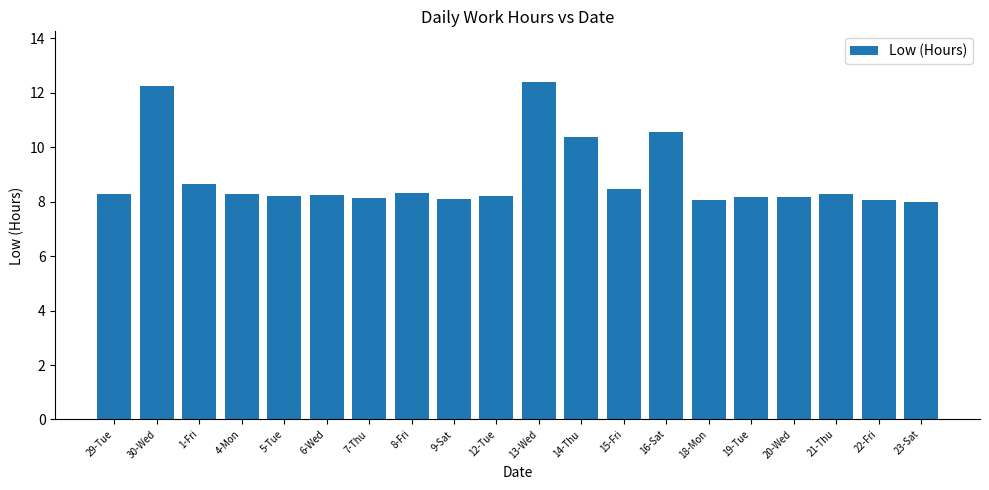

What value does the data have at 20-Wed?

8.2